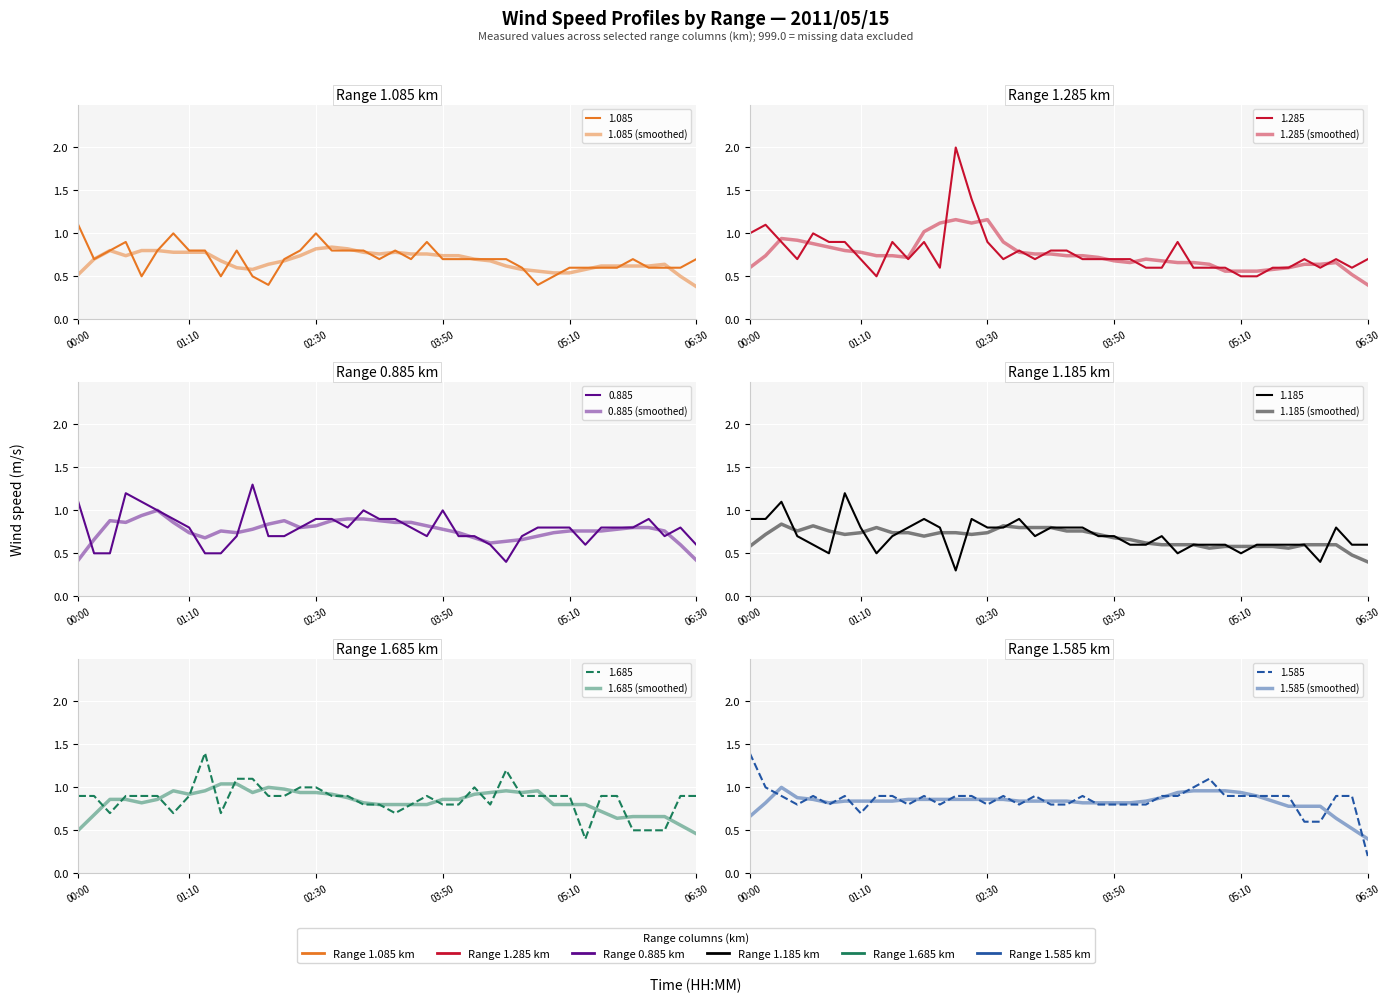

Reading right to left, what are all the values shown in this chart?

1.085 (smoothed): 0.4	0.5	0.6	0.6	0.6	0.6	0.6	0.6	0.5	0.5	0.6	0.6	0.6	0.7	0.7	0.7	0.7	0.8	0.8	0.8	0.8	0.8	0.8	0.8	0.8	0.7	0.7	0.6	0.6	0.6	0.7	0.8	0.8	0.8	0.8	0.8	0.7	0.8	0.7	0.5
1.285 (smoothed): 0.4	0.5	0.7	0.6	0.6	0.6	0.6	0.6	0.6	0.6	0.6	0.7	0.7	0.7	0.7	0.7	0.7	0.7	0.7	0.7	0.8	0.8	0.8	0.9	1.2	1.1	1.2	1.1	1.0	0.7	0.7	0.7	0.8	0.8	0.8	0.9	0.9	0.9	0.7	0.6
0.885 (smoothed): 0.4	0.6	0.8	0.8	0.8	0.8	0.8	0.8	0.8	0.7	0.7	0.7	0.6	0.6	0.7	0.7	0.8	0.8	0.9	0.9	0.9	0.9	0.9	0.9	0.8	0.8	0.9	0.8	0.8	0.7	0.8	0.7	0.7	0.9	1.0	0.9	0.9	0.9	0.7	0.4
1.185 (smoothed): 0.4	0.5	0.6	0.6	0.6	0.6	0.6	0.6	0.6	0.6	0.6	0.6	0.6	0.6	0.6	0.7	0.7	0.7	0.8	0.8	0.8	0.8	0.8	0.8	0.7	0.7	0.7	0.7	0.7	0.7	0.7	0.8	0.7	0.7	0.8	0.8	0.8	0.8	0.7	0.6
1.685 (smoothed): 0.5	0.6	0.7	0.7	0.7	0.6	0.7	0.8	0.8	0.8	1.0	0.9	1.0	0.9	0.9	0.9	0.9	0.8	0.8	0.8	0.8	0.8	0.9	0.9	0.9	0.9	1.0	1.0	0.9	1.0	1.0	1.0	0.9	1.0	0.9	0.8	0.9	0.9	0.7	0.5
1.585 (smoothed): 0.4	0.5	0.6	0.8	0.8	0.8	0.8	0.9	0.9	1.0	1.0	1.0	0.9	0.9	0.8	0.8	0.8	0.8	0.8	0.8	0.8	0.8	0.8	0.9	0.9	0.9	0.9	0.9	0.9	0.9	0.8	0.8	0.8	0.8	0.8	0.9	0.9	1.0	0.8	0.7